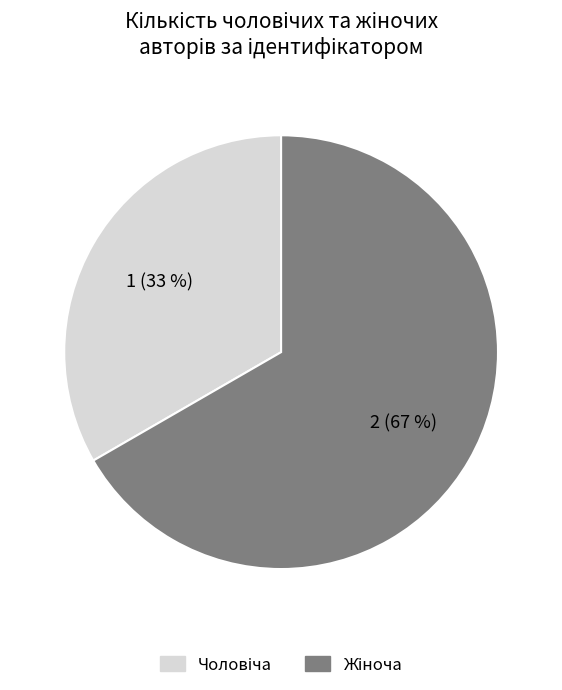

To the nearest percent, what is the average slice percentage?

50%